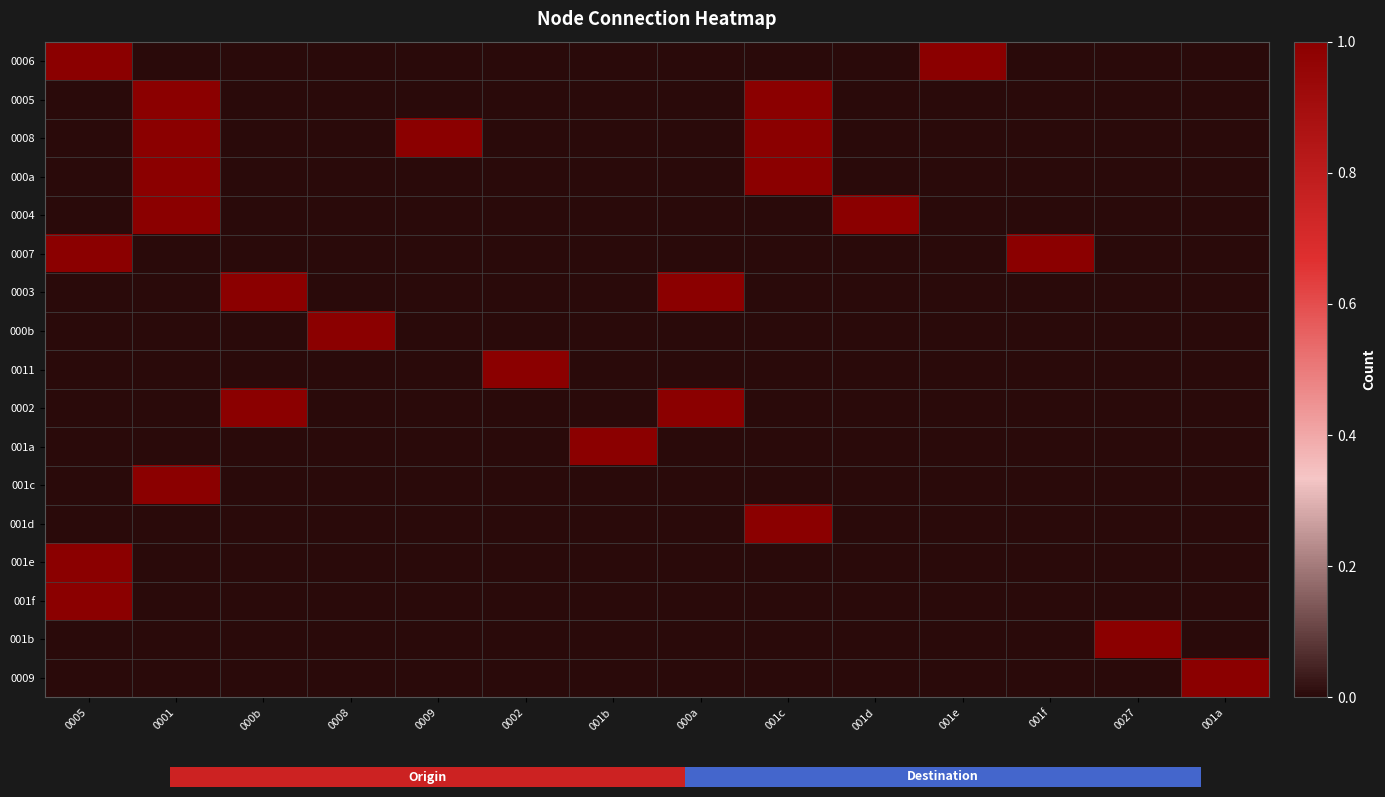

At which label does 0006 reach its minimum?

0001